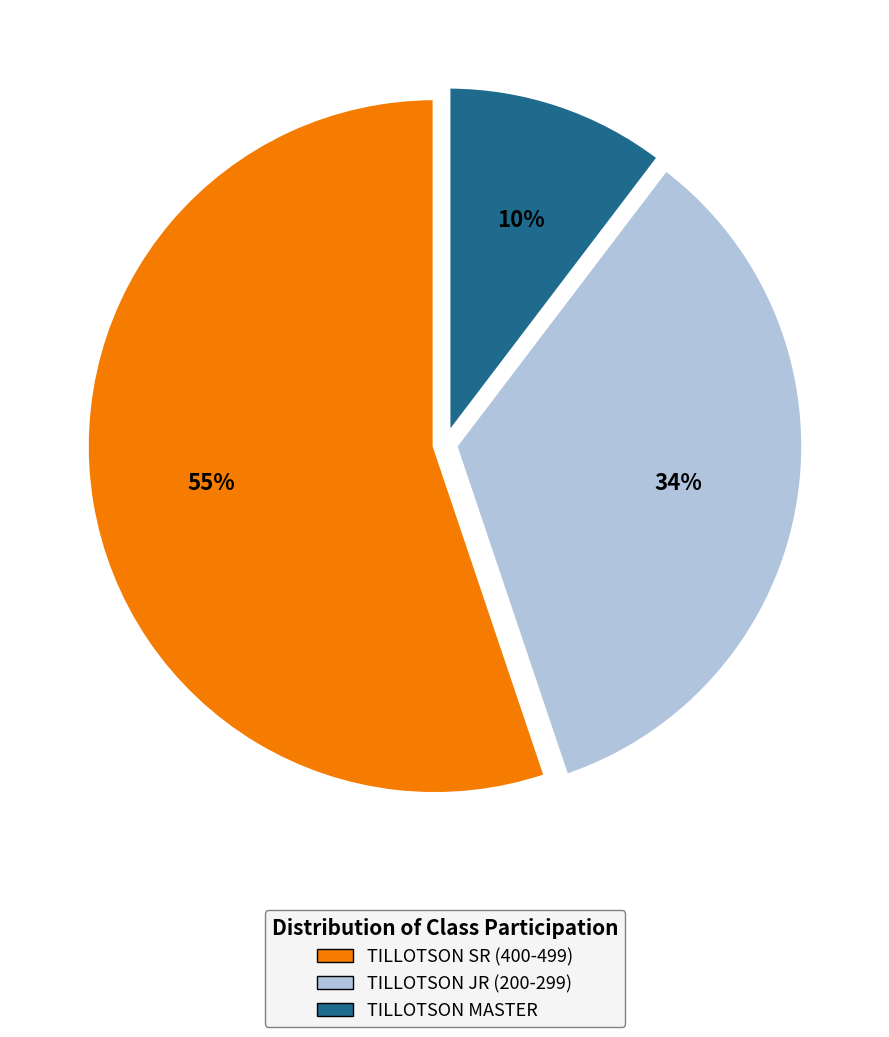

What percentage is the TILLOTSON MASTER slice, to the nearest percent?

10%